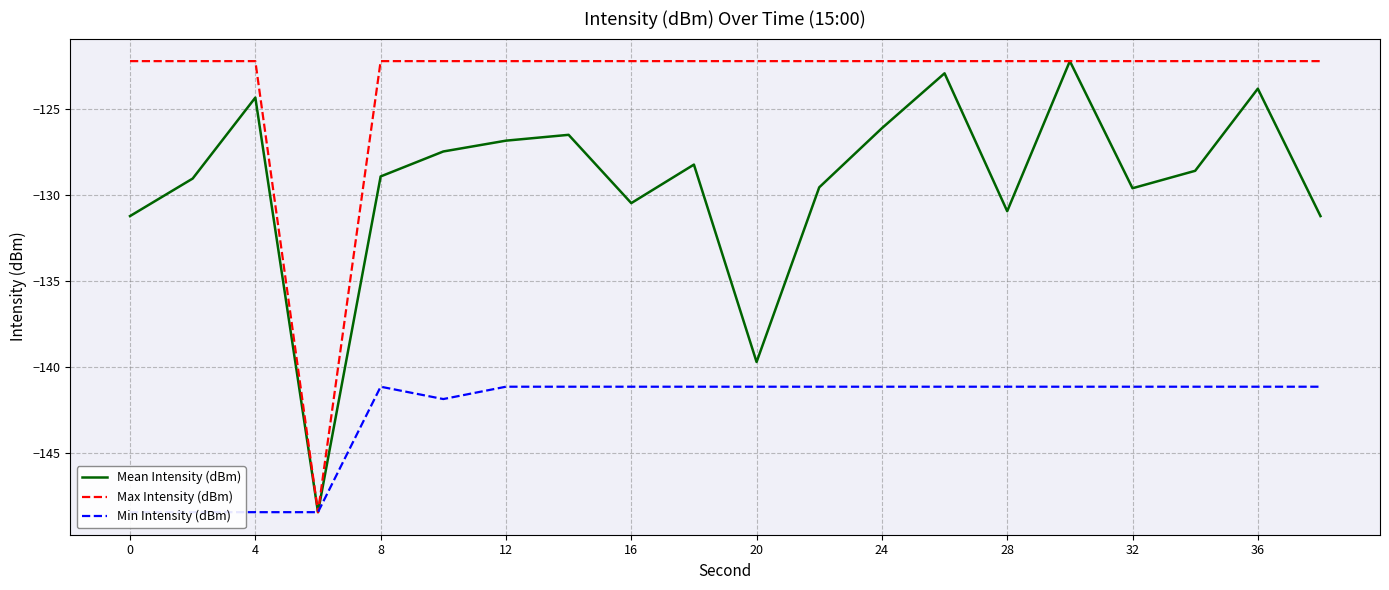

True or false: Mean Intensity (dBm) has a value of -228.4 at 28.

False